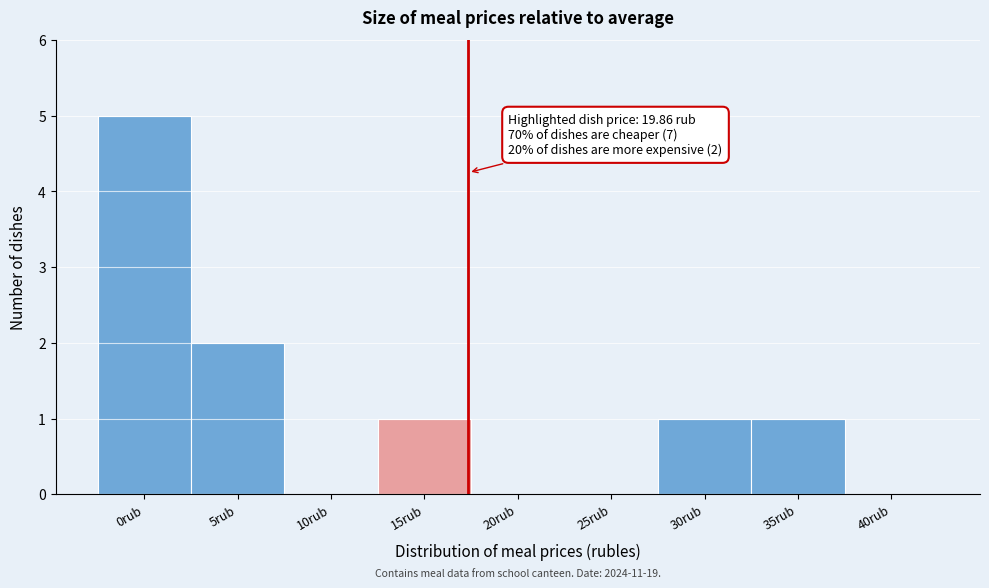

Reading left to right, extract all data points from this chart.

0rub=5	5rub=2	10rub=0	15rub=1	20rub=0	25rub=0	30rub=1	35rub=1	40rub=0